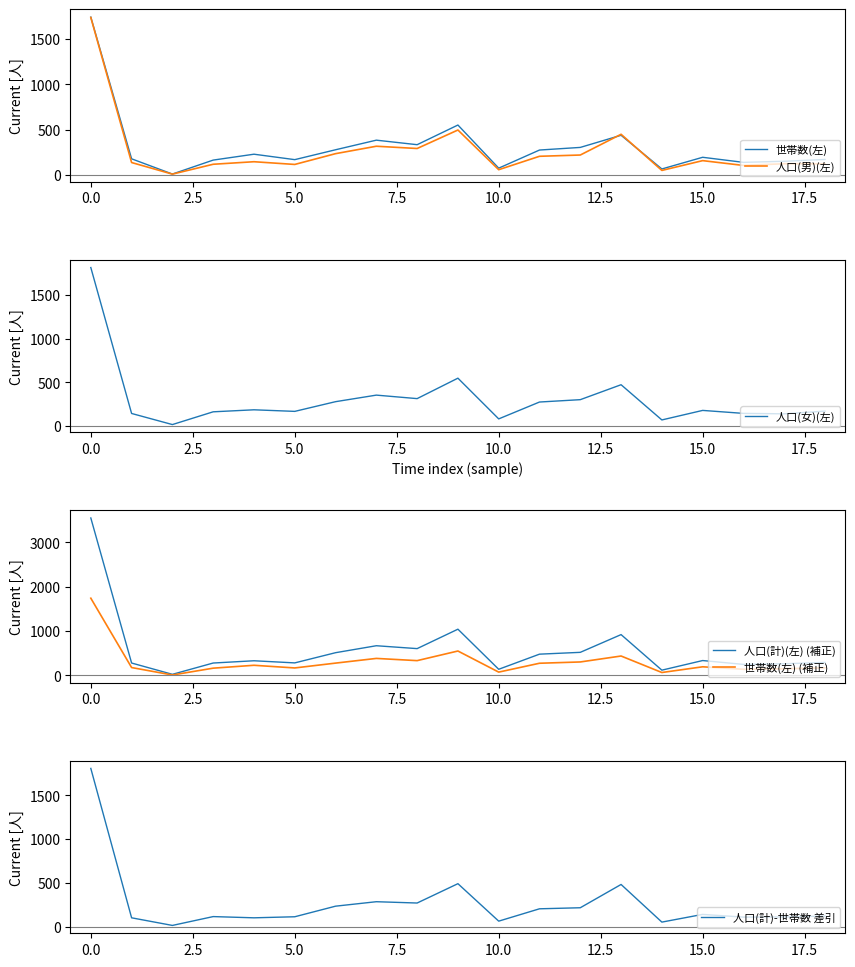

Reading left to right, what are all the values shown in this chart?

世帯数(左): 1742	178	10	164	229	169	278	384	334	551	75	275	304	438	66	195	139	151	171
人口(男)(左): 1738	137	9	118	146	116	235	317	292	496	58	206	220	449	50	158	105	124	123
人口(女)(左): 1813	143	16	162	185	167	278	353	313	547	81	274	301	472	69	178	144	139	170
人口(計)(左) (補正): 3551	280	25	280	331	283	513	670	605	1043	139	480	521	921	119	336	249	263	293
世帯数(左) (補正): 1742	178	10	164	229	169	278	384	334	551	75	275	304	438	66	195	139	151	171
人口(計)-世帯数 差引: 1809	102	15	116	102	114	235	286	271	492	64	205	217	483	53	141	110	112	122